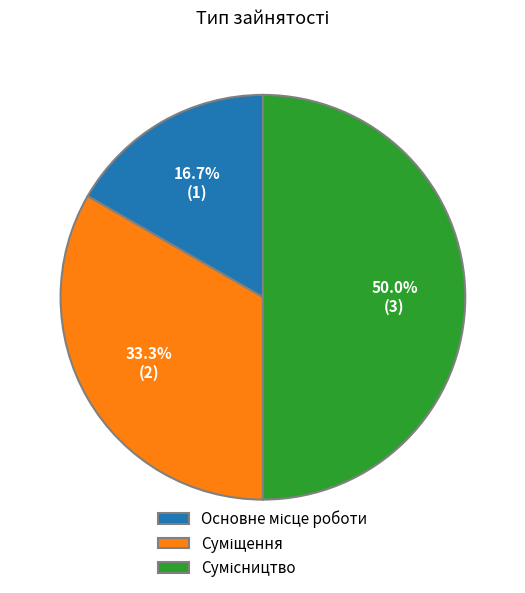

How many slices are in this pie chart?

3